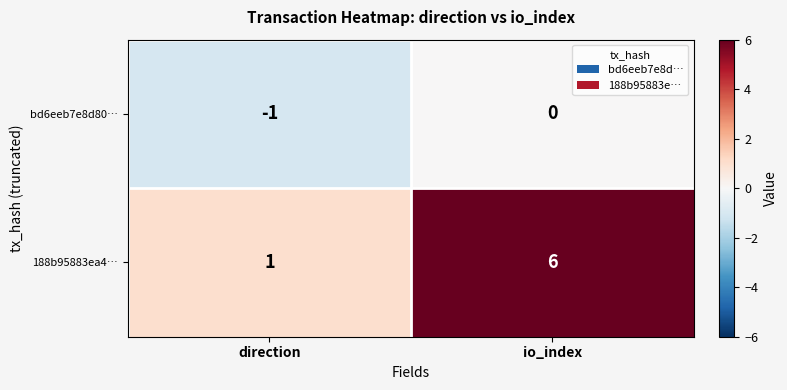

The 188b95883ea4… series shows 3 at io_index. True or false?

False